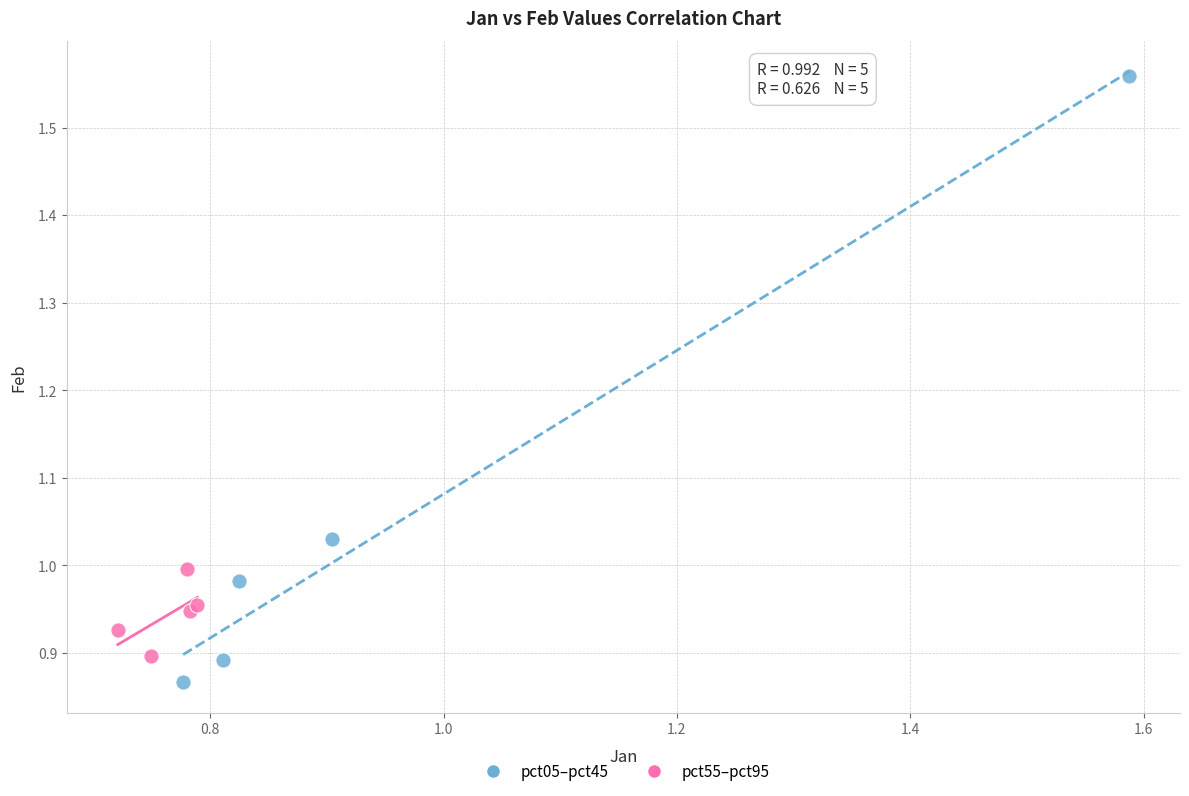

Which series reaches the maximum Y coordinate?

pct05–pct45